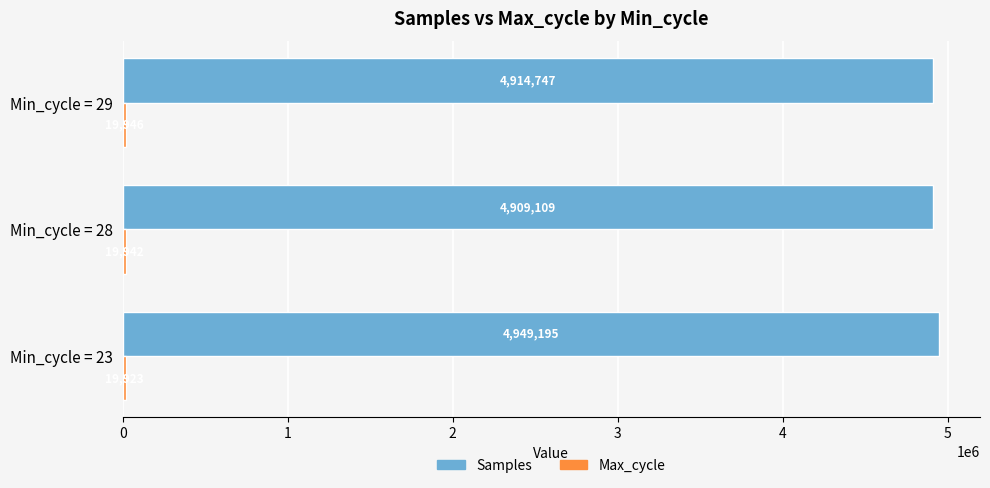

What is the difference between the highest and lowest values at Min_cycle = 28?

4889167